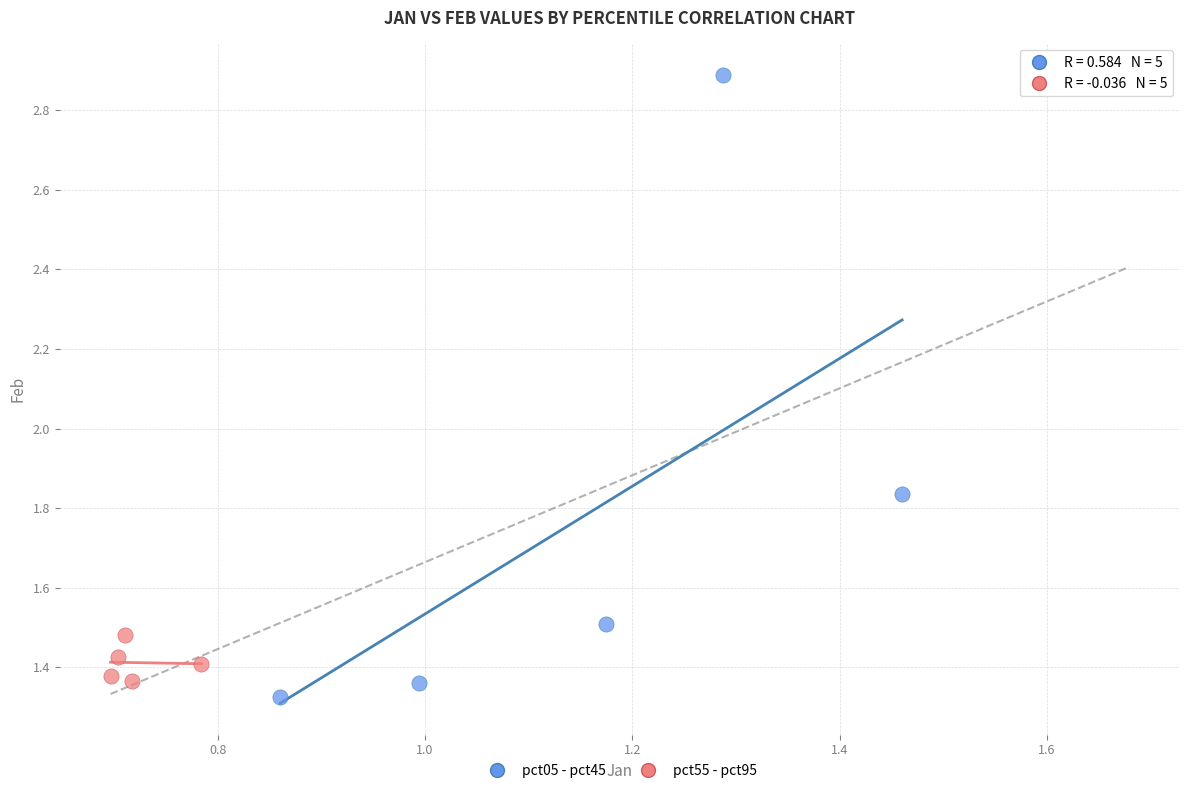

What are all the series names shown in the legend?

pct05 - pct45, pct55 - pct95